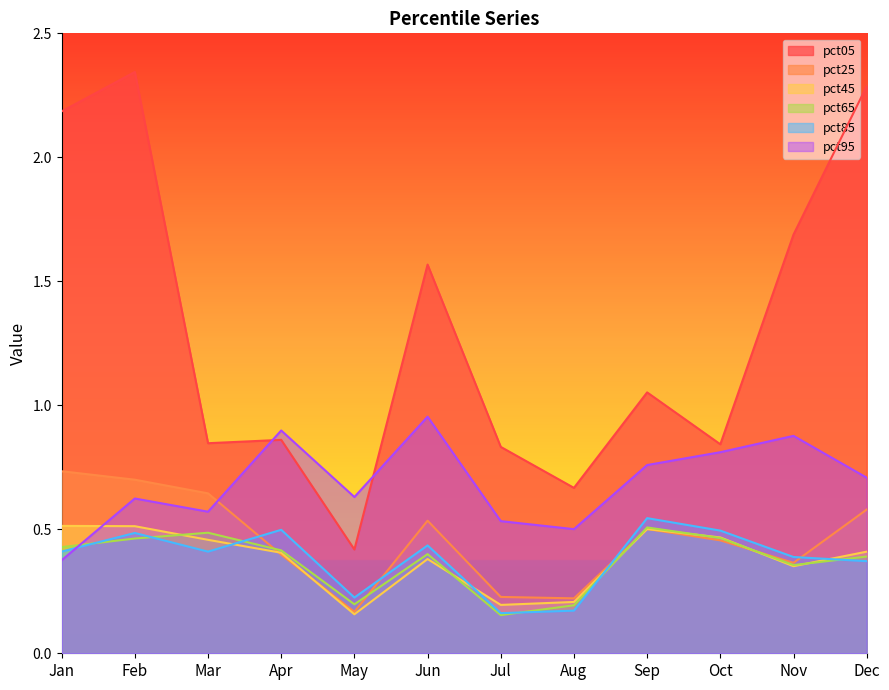

Reading left to right, list all the values displayed in this chart.

pct05: 2.2	2.3	0.8	0.9	0.4	1.6	0.8	0.7	1.1	0.8	1.7	2.3
pct25: 0.7	0.7	0.6	0.4	0.2	0.5	0.2	0.2	0.5	0.5	0.4	0.6
pct45: 0.5	0.5	0.5	0.4	0.2	0.4	0.2	0.2	0.5	0.5	0.4	0.4
pct65: 0.4	0.5	0.5	0.4	0.2	0.4	0.2	0.2	0.5	0.5	0.4	0.4
pct85: 0.4	0.5	0.4	0.5	0.2	0.4	0.2	0.2	0.5	0.5	0.4	0.4
pct95: 0.4	0.6	0.6	0.9	0.6	1.0	0.5	0.5	0.8	0.8	0.9	0.7